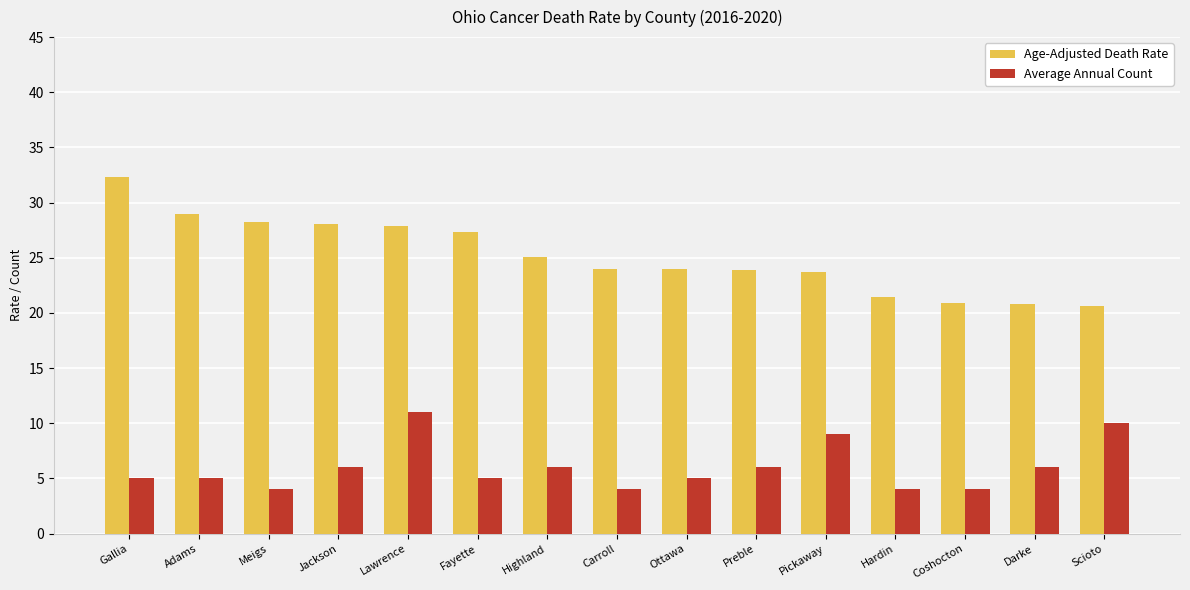

Which category has the highest value in the Average Annual Count series?

Lawrence